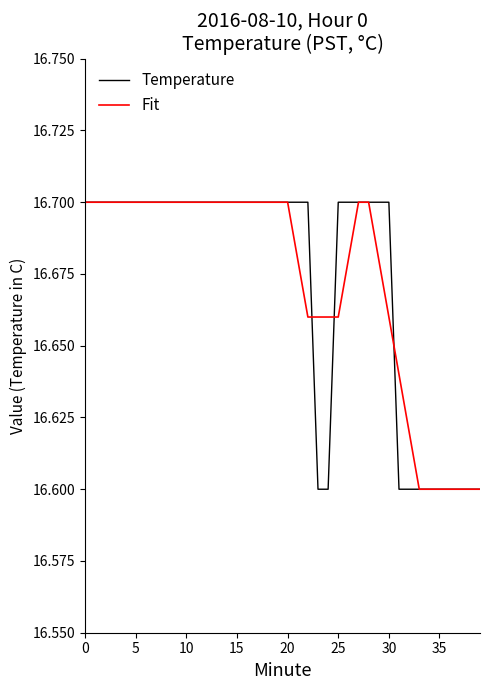

What are all the series names shown in the legend?

Temperature, Fit